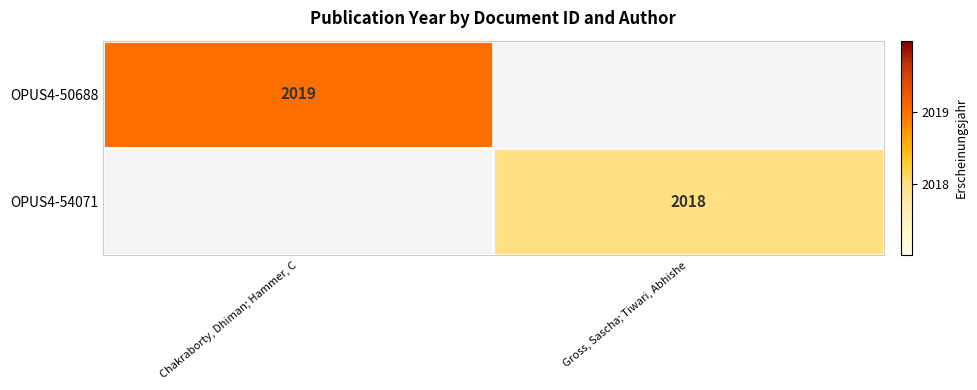

Is it true that OPUS4-54071 equals 982 at Gross, Sascha; Tiwari, Abhishe?

False